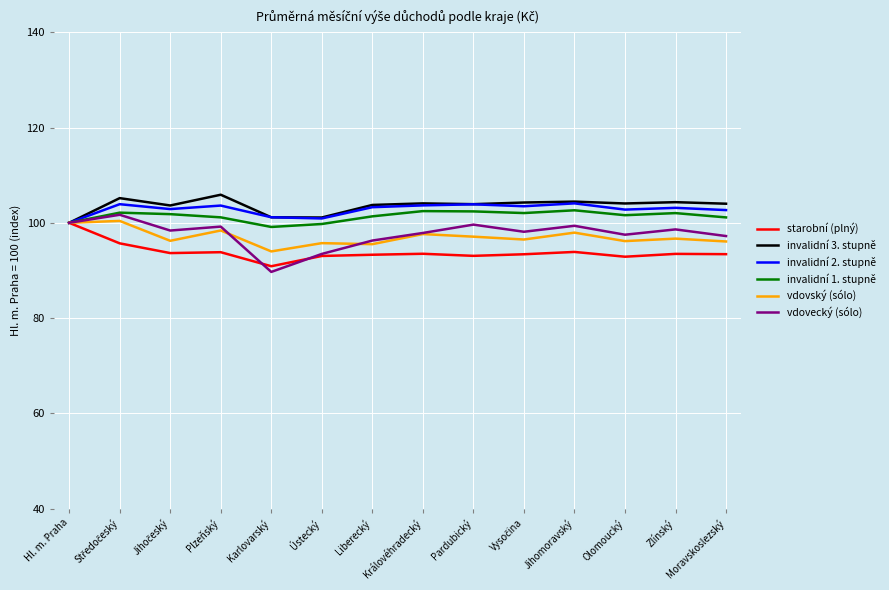

Where does the starobní (plný) series first go above 93?

Hl. m. Praha